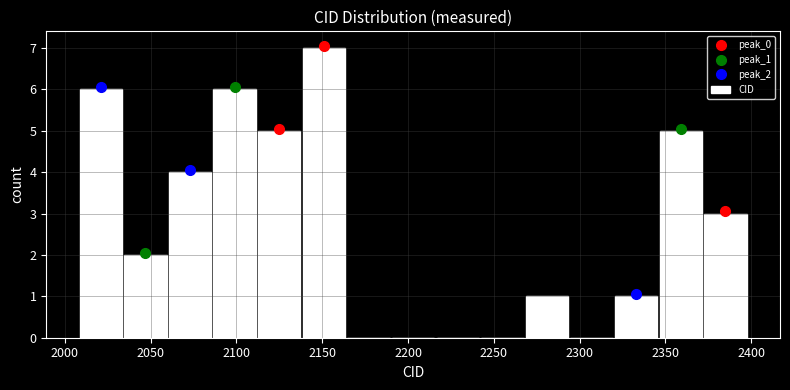

Reading left to right, transcribe this chart: for each bar, give the range it covers on the x-axis and its height. Neither the bar edges nor the heights are printed on the chart, so give them approximately, as read against the axes.

2008 to 2034: 6
2034 to 2060: 2
2060 to 2086: 4
2086 to 2112: 6
2112 to 2138: 5
2138 to 2164: 7
2164 to 2190: 0
2190 to 2216: 0
2216 to 2242: 0
2242 to 2268: 0
2268 to 2294: 1
2294 to 2320: 0
2320 to 2346: 1
2346 to 2372: 5
2372 to 2398: 3